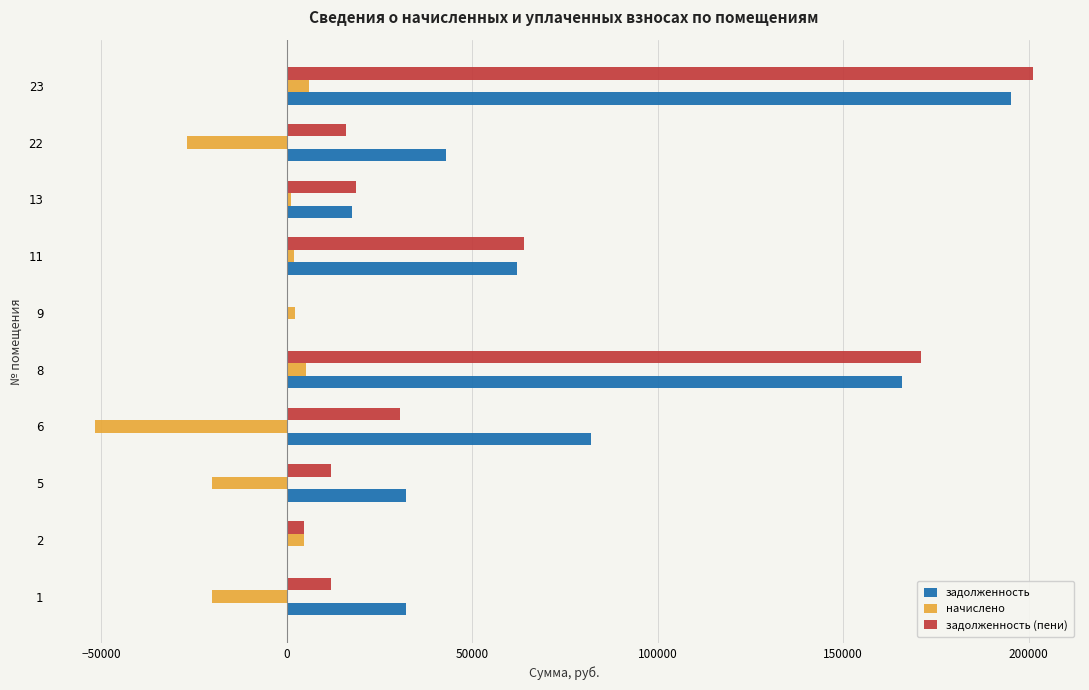

Between 8 and 11, which series saw the biggest shift?

задолженность (пени)